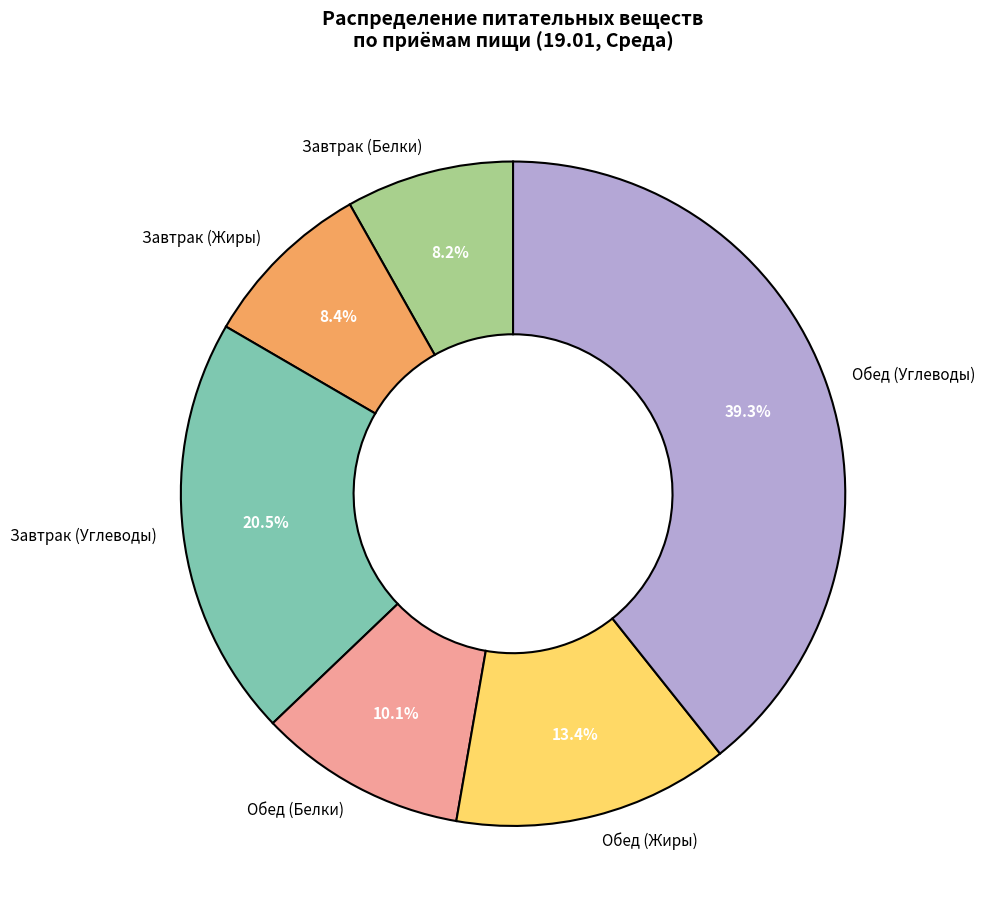

Does Завтрак (Углеводы) represent more than half of the total?

No